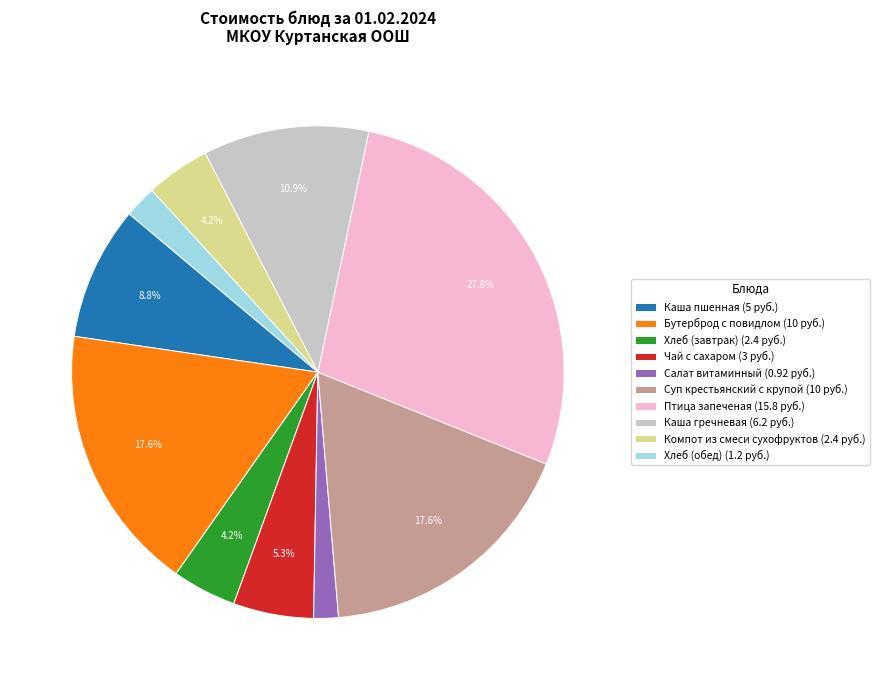

Is Каша гречневая the majority of the pie?

No